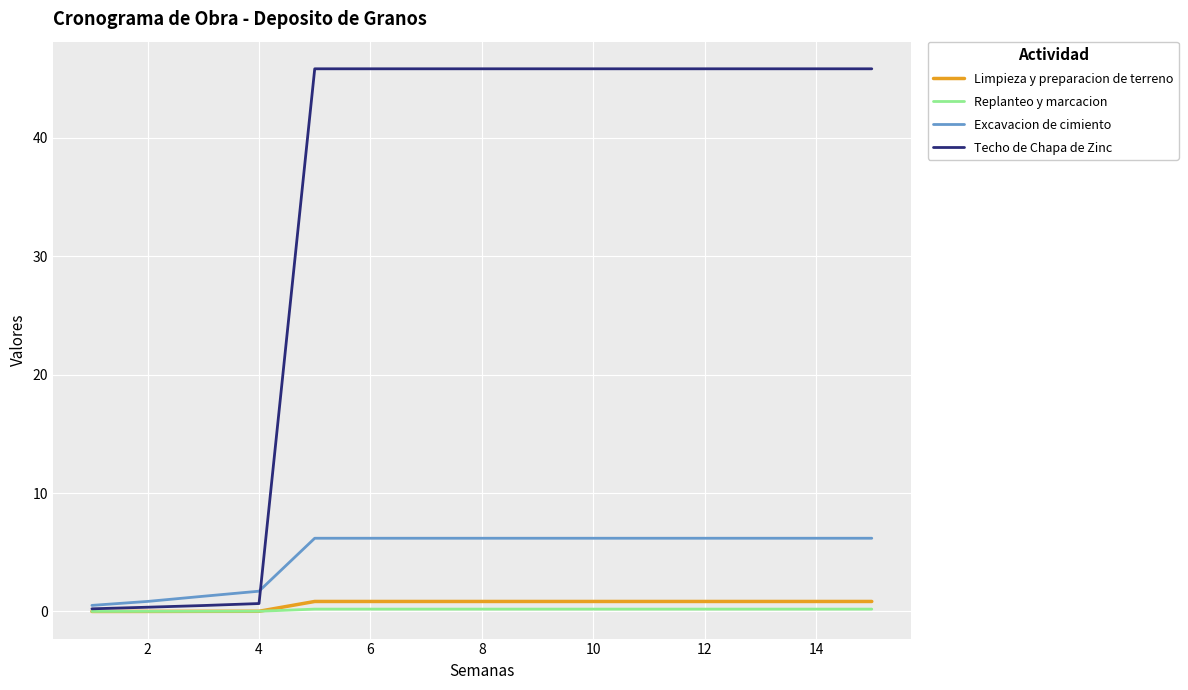

At how many categories does at least one series exceed 0?

15